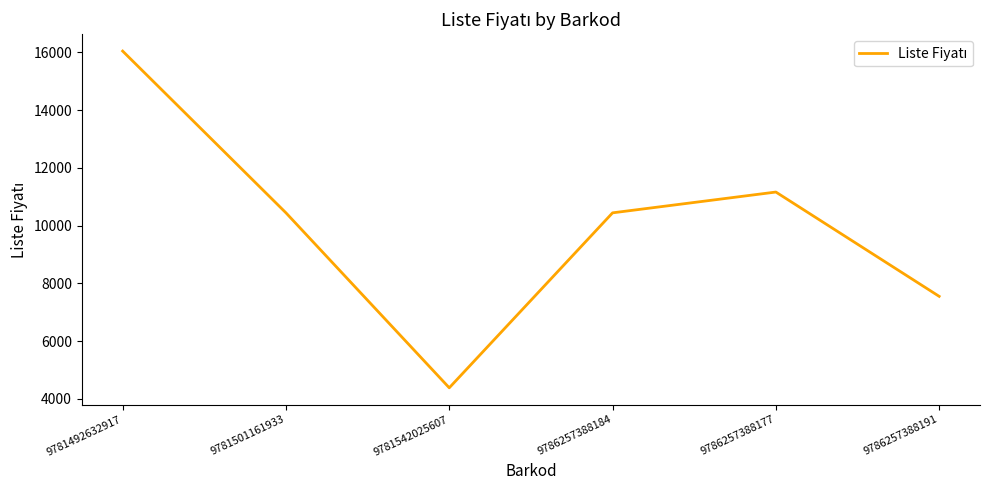

True or false: the data has more than 0 interior local peaks.

True